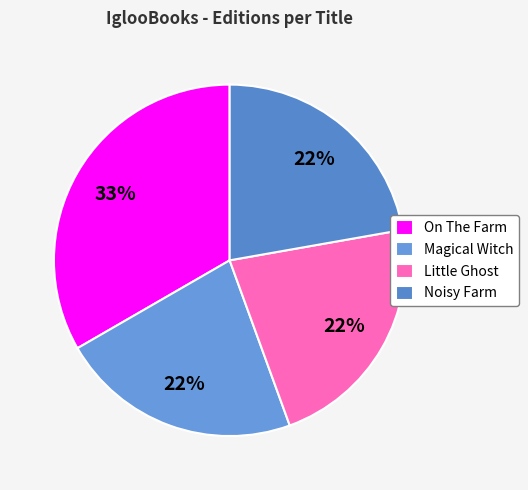

True or false: On The Farm accounts for 28% of the total.

False